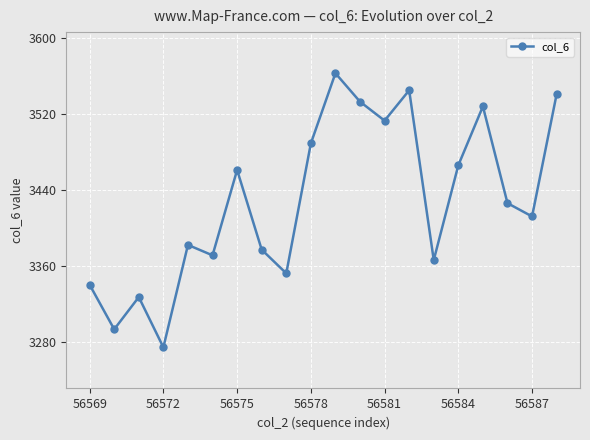

What is the average value?

3428